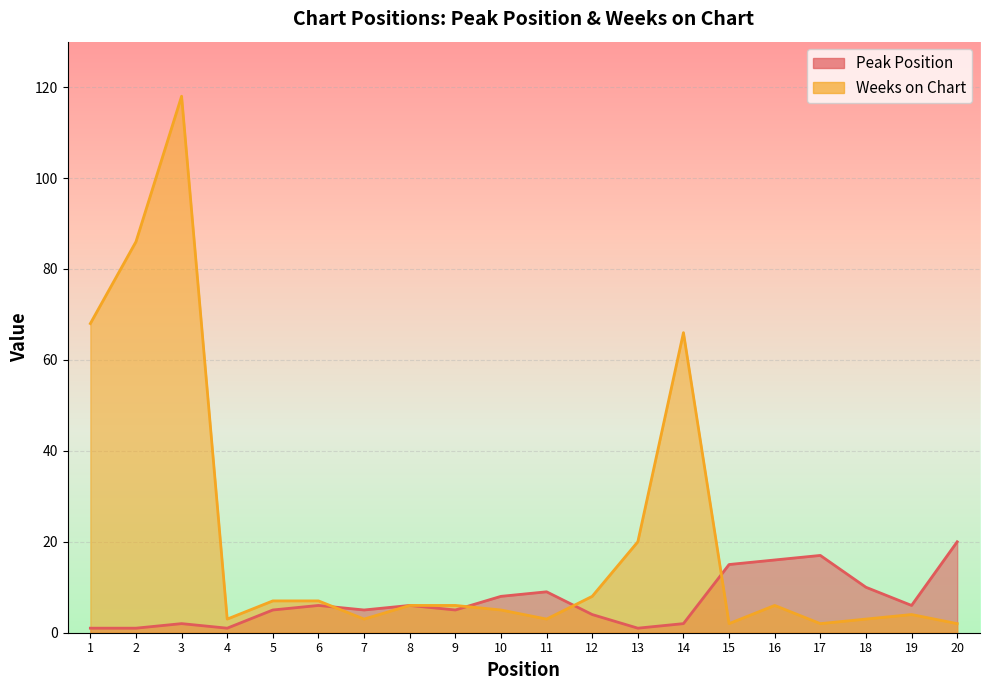

Which series ends up on top after the final intersection of Peak Position and Weeks on Chart?

Peak Position